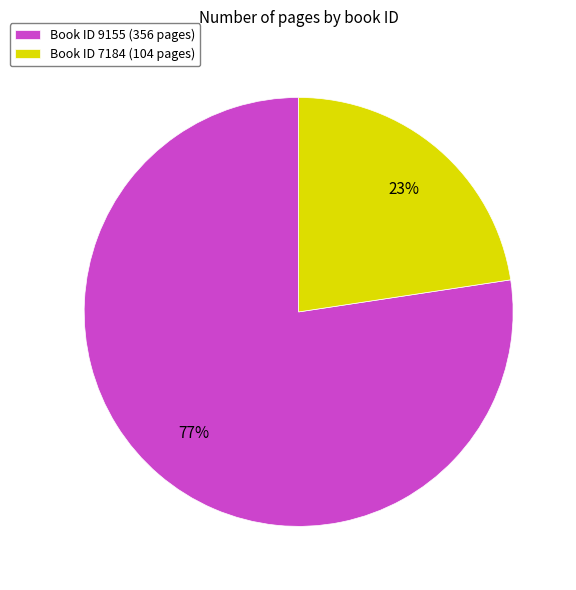

Does any single category account for the majority?

Yes